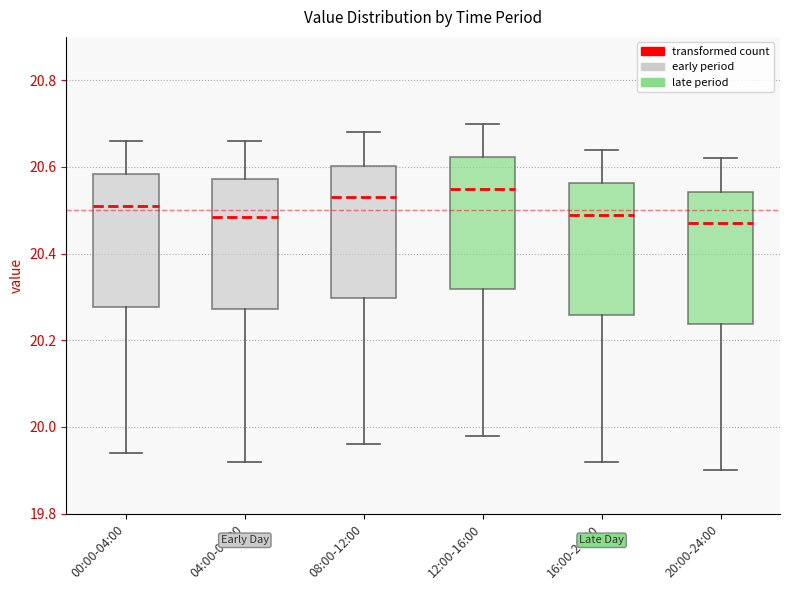

Where does the lower whisker of the box for 12:00-16:00 end on the y-axis? The values are not printed on the chart, so give them approximately, as read against the axis.

19.98